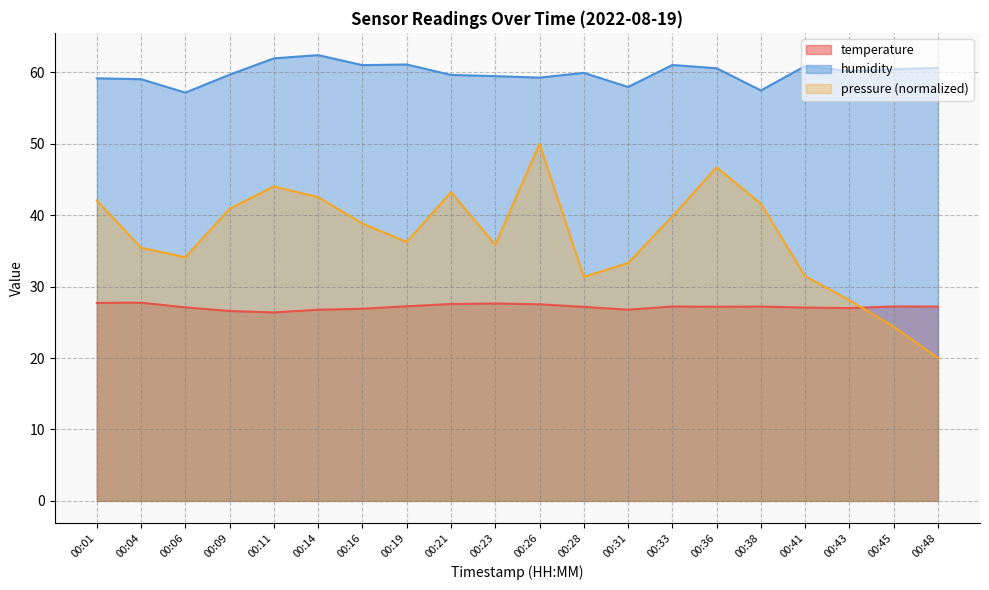

Which series has the largest range (max minus min)?

pressure (normalized)